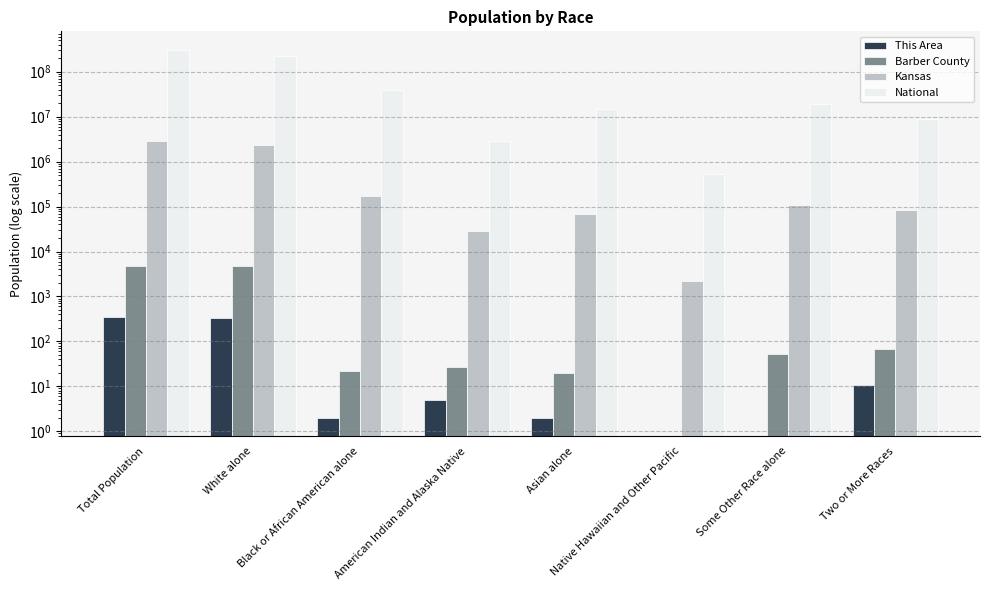

What is the value of the National bar at the 3rd from the left?

38929319